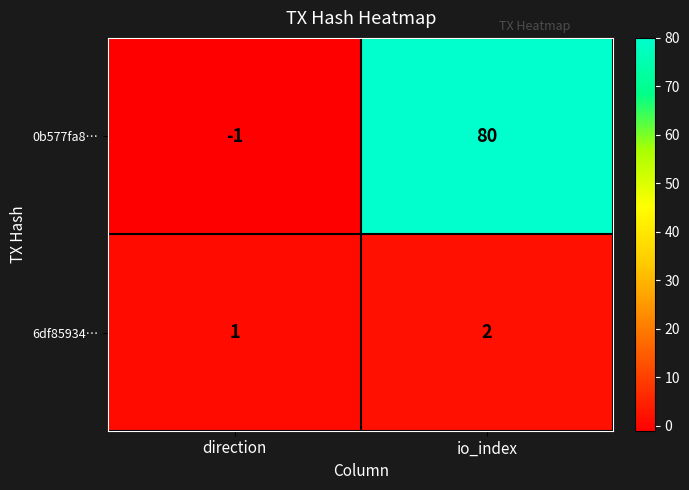

At which label does 0b577fa8… reach its peak?

io_index